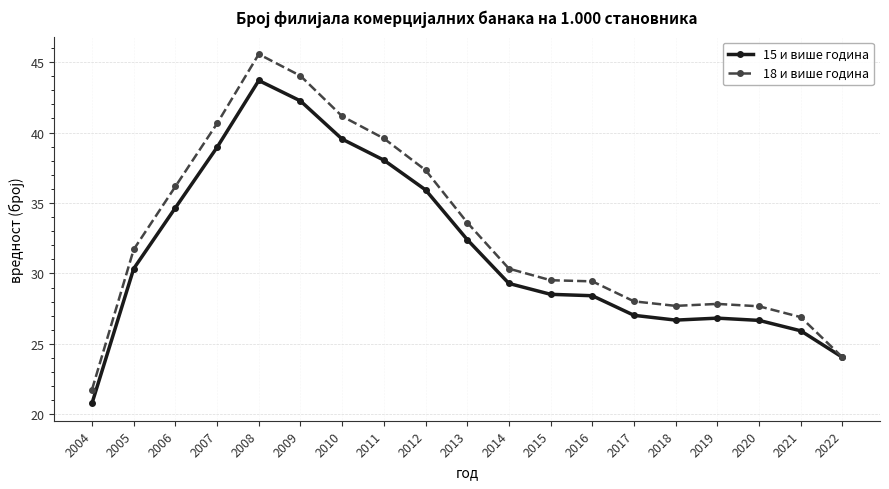

Which series changed the most between 2004 and 2013?

18 и више година